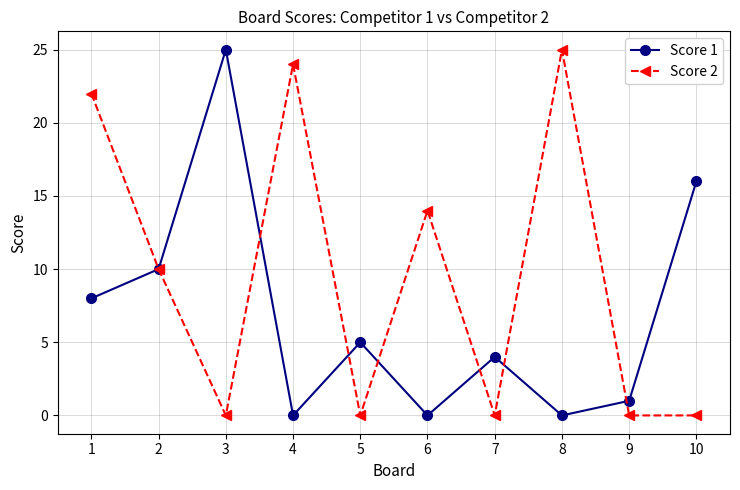

What is the difference between the maximum and second lowest values in the Score 2 series?

25